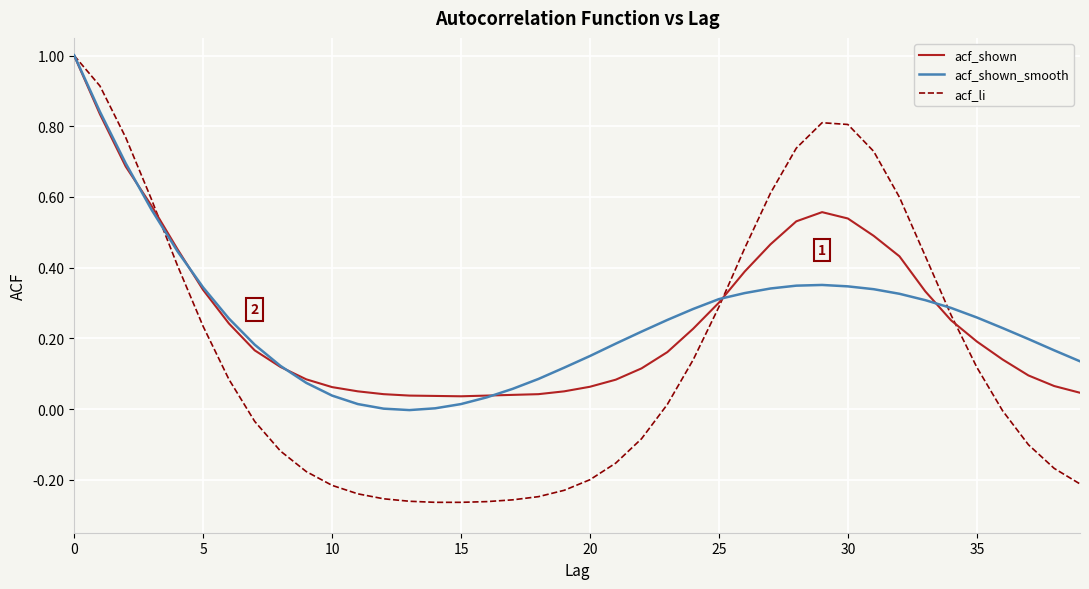

What are all the series names shown in the legend?

acf_shown, acf_shown_smooth, acf_li